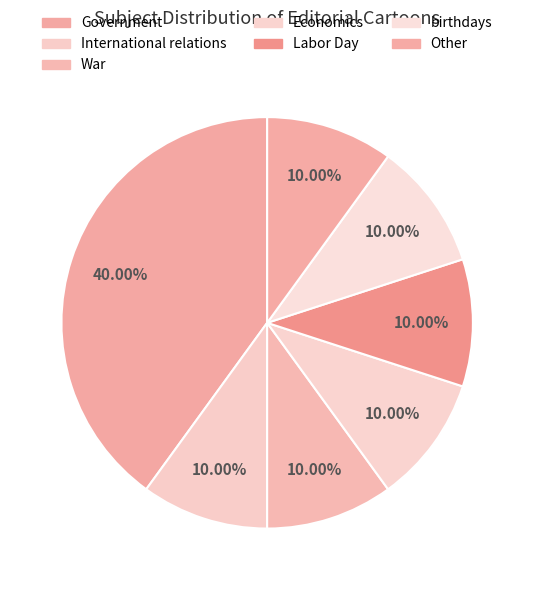

How many segments does this pie chart have?

7